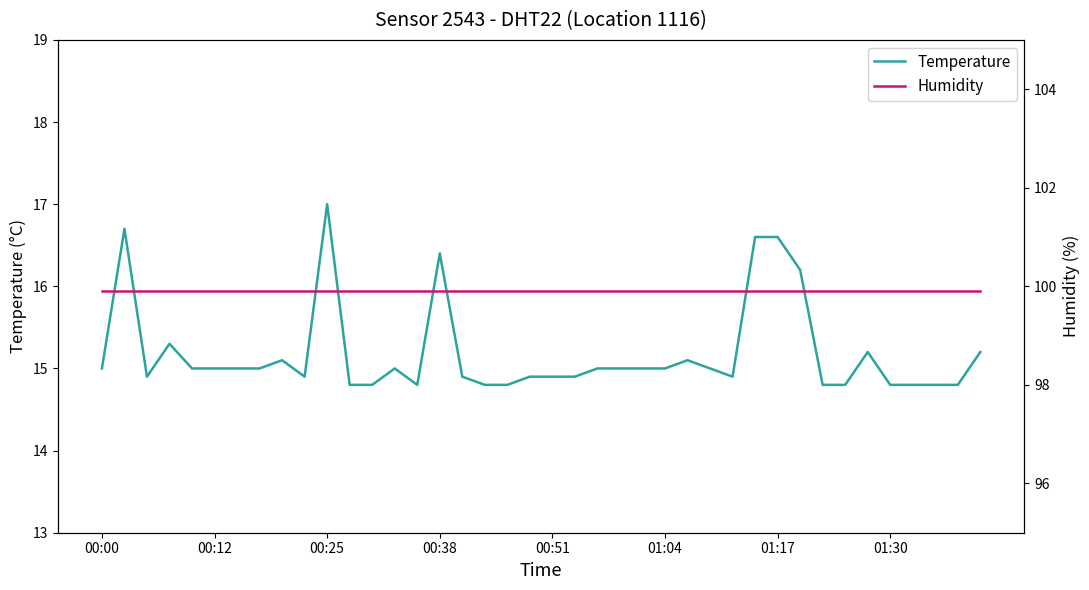

What is the spread (max minus min) of values at 18?

85.1